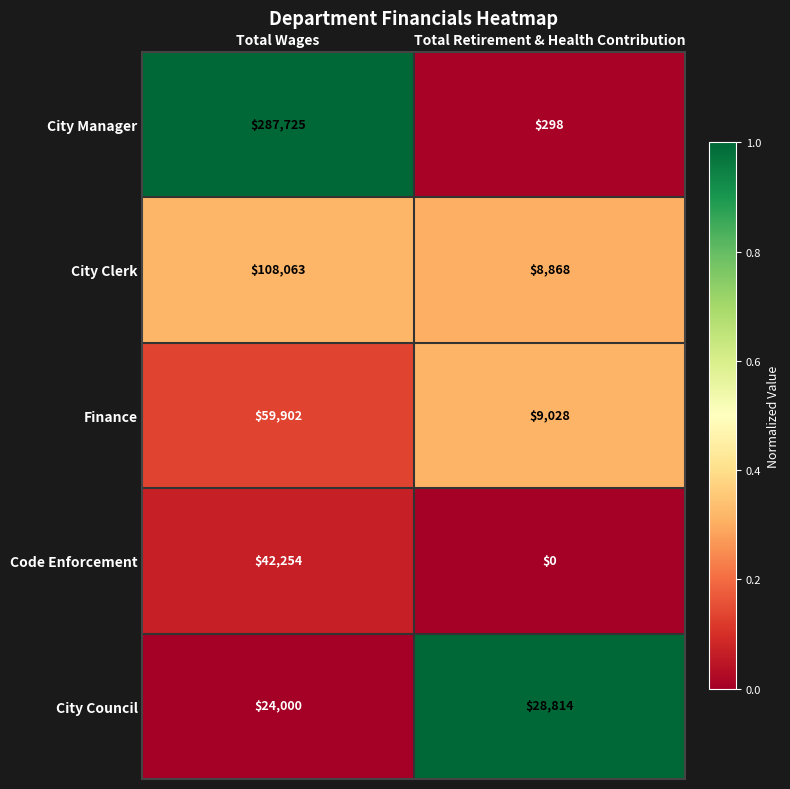

What is the sum of the City Clerk values at Total Retirement & Health Contribution and Total Wages?

116931